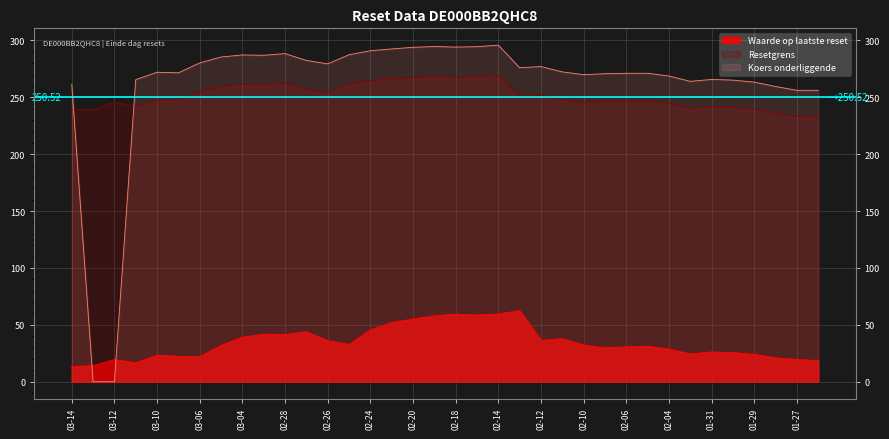

Which series has the widest spread of values?

Koers onderliggende op laatste reset